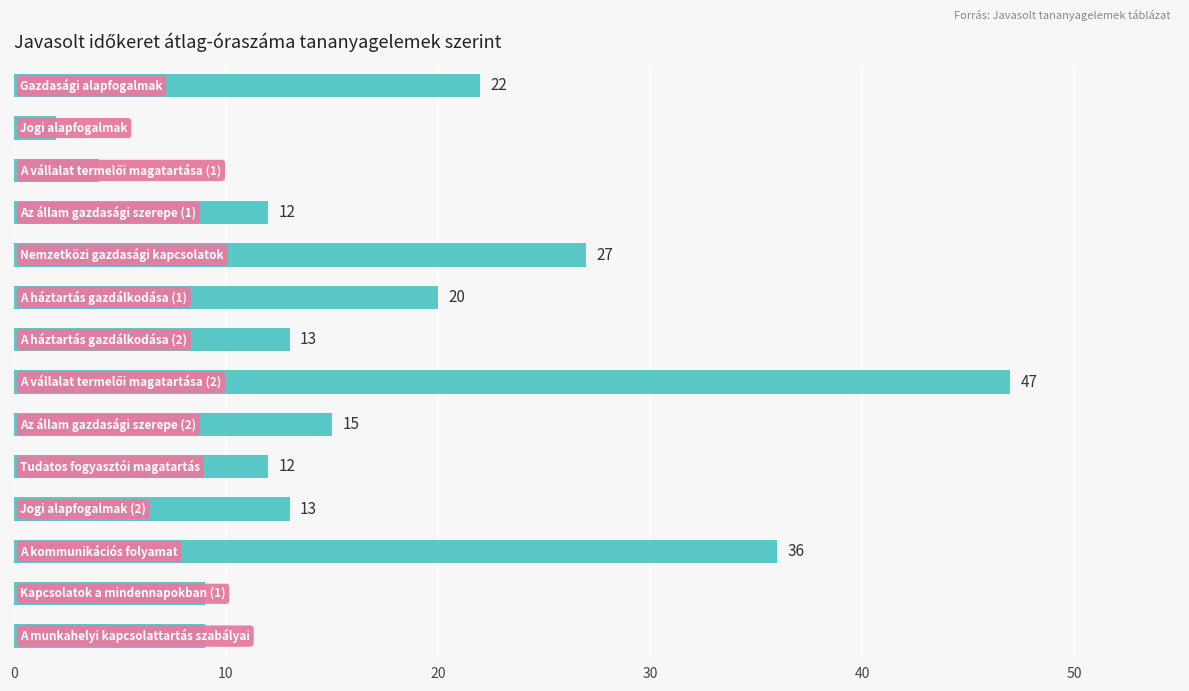

What is the average value?

17